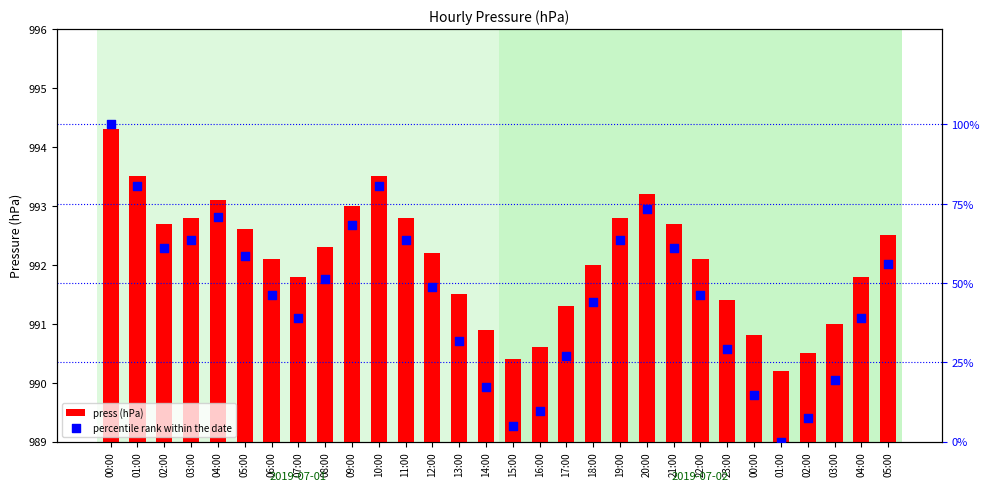

At which category is the sum across all series the highest?

00:00